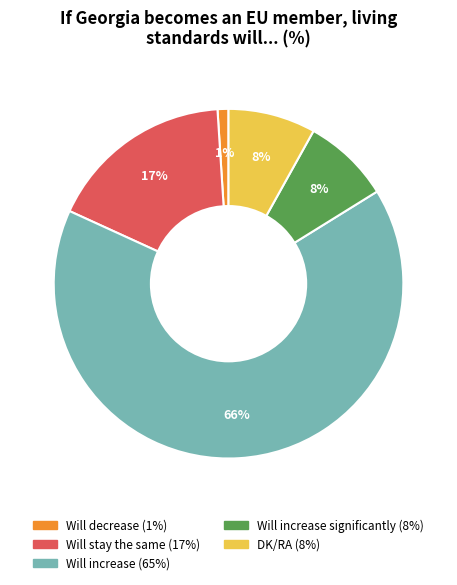

To the nearest percent, what is the difference between the largest and smallest slice percentages?

65%